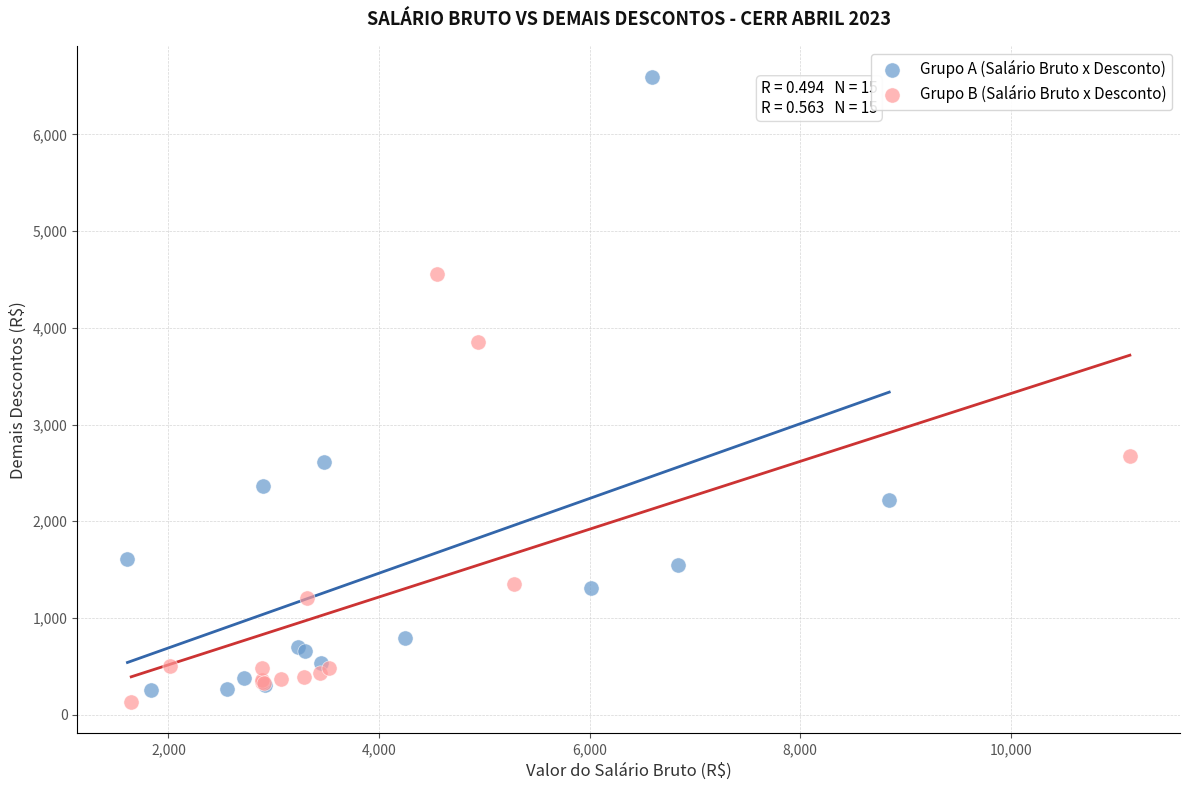

Which series reaches the minimum Y coordinate?

Grupo B (Salário Bruto x Desconto)